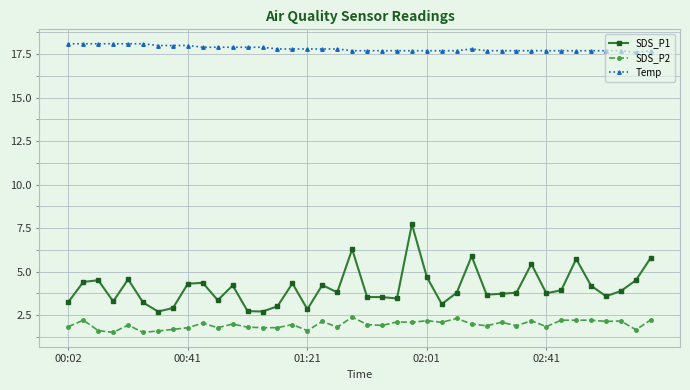

Does the chart display data point markers on the line(s)?

Yes